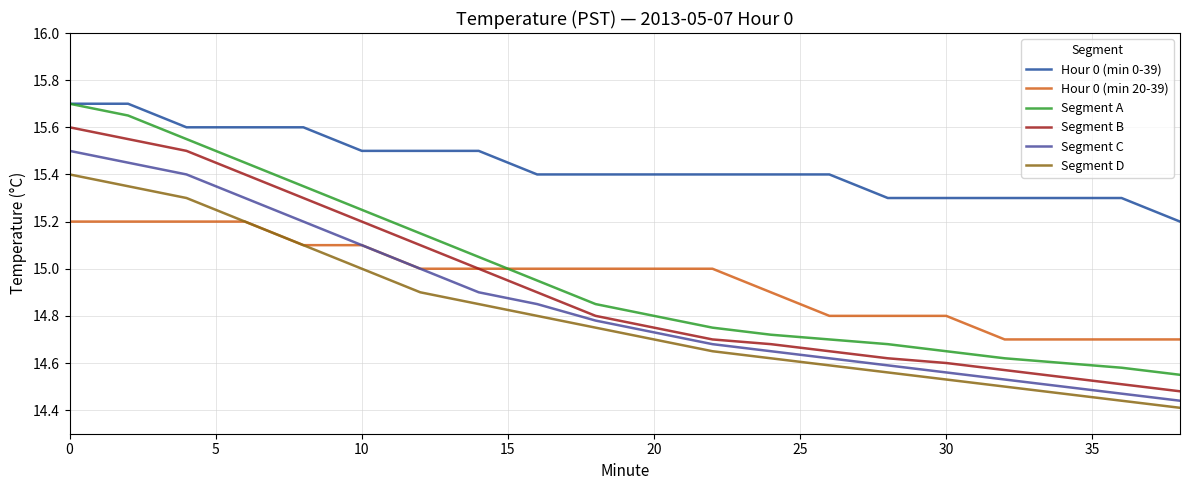

Does the chart display data point markers on the line(s)?

No